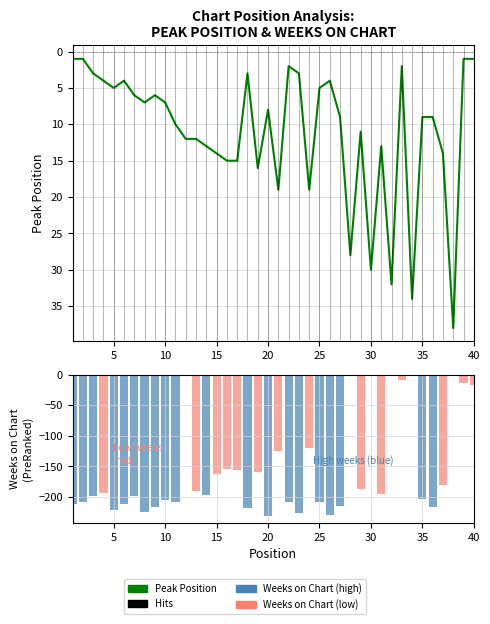

The chart shows a value of 3 at 20. True or false?

False